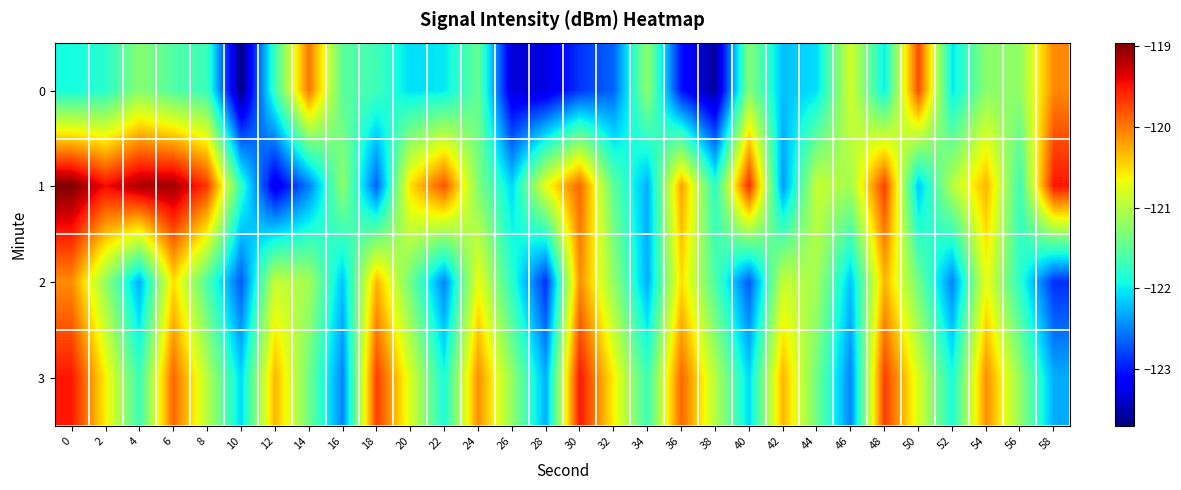

Reading right to left, list all the values displayed in this chart.

0: 58=-120.1	56=-121.2	54=-121.3	52=-122.0	50=-119.8	48=-122.0	46=-120.8	44=-122.1	42=-122.2	40=-121.3	38=-123.6	36=-123.0	34=-121.2	32=-122.6	30=-122.9	28=-123.3	26=-123.3	24=-121.5	22=-122.0	20=-122.1	18=-121.7	16=-121.5	14=-120.0	12=-121.7	10=-123.7	8=-121.7	6=-121.6	4=-121.3	2=-121.8	0=-121.9
1: 58=-119.5	56=-121.7	54=-120.3	52=-121.0	50=-122.2	48=-119.7	46=-121.1	44=-120.9	42=-122.4	40=-119.6	38=-121.8	36=-120.2	34=-122.3	32=-121.5	30=-119.9	28=-120.7	26=-122.1	24=-121.3	22=-119.8	20=-120.5	18=-122.7	16=-121.2	14=-122.5	12=-123.3	10=-121.8	8=-119.7	6=-119.1	4=-119.1	2=-119.4	0=-119.0
2: 58=-122.9	56=-121.8	54=-120.7	52=-122.5	50=-121.4	48=-120.3	46=-122.2	44=-121.1	42=-120.9	40=-122.7	38=-121.6	36=-120.5	34=-122.3	32=-121.2	30=-120.1	28=-122.9	26=-121.8	24=-120.7	22=-122.5	20=-121.4	18=-120.3	16=-122.2	14=-121.1	12=-120.9	10=-122.7	8=-121.6	6=-120.5	4=-122.3	2=-121.2	0=-120.1
3: 58=-122.3	56=-121.2	54=-120.1	52=-121.9	50=-120.8	48=-119.7	46=-122.5	44=-121.4	42=-120.3	40=-122.1	38=-121.0	36=-119.9	34=-121.7	32=-120.6	30=-119.5	28=-122.3	26=-121.2	24=-120.1	22=-121.9	20=-120.8	18=-119.7	16=-122.5	14=-121.4	12=-120.3	10=-122.1	8=-121.0	6=-119.9	4=-121.7	2=-120.6	0=-119.5